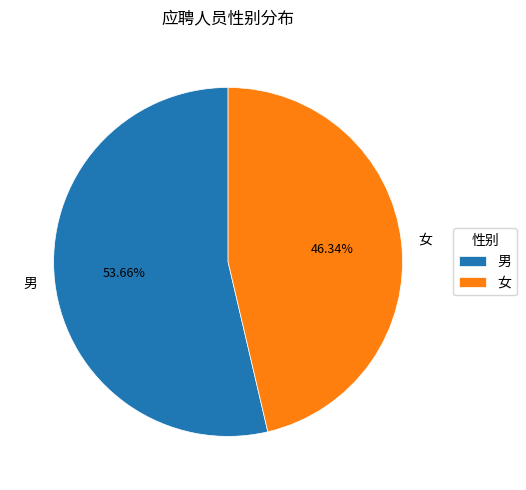

What is the largest slice in the pie chart?

男